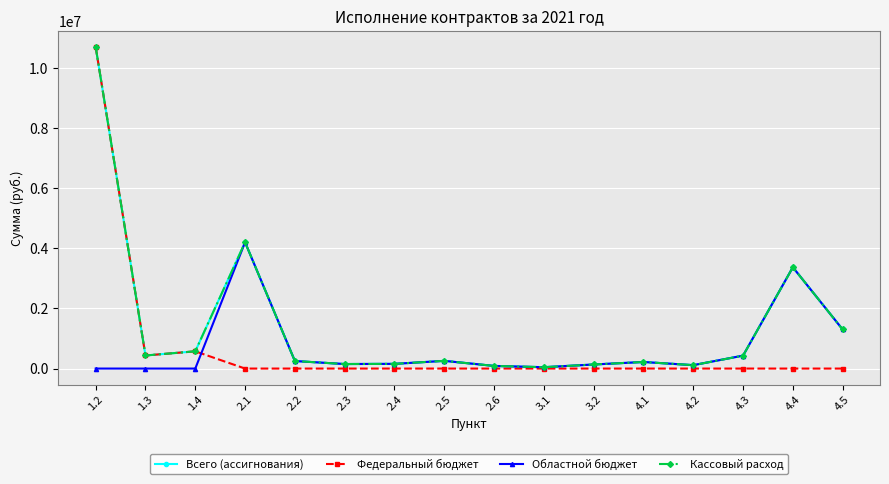

What is the sum of the Кассовый расход values at 3.2 and 4.2?

248047.6